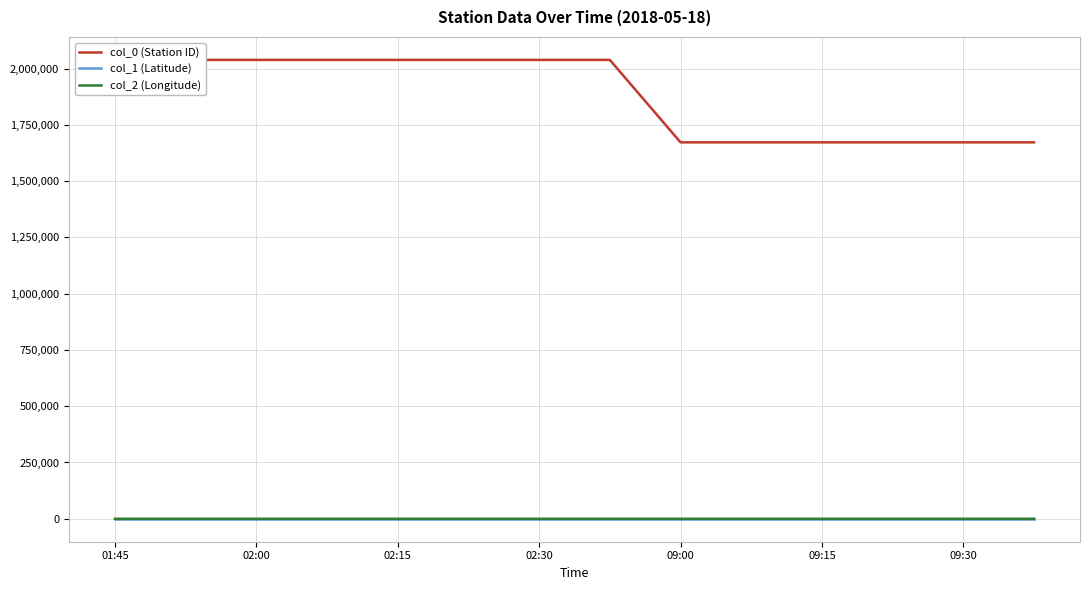

Which series has the widest spread of values?

col_0 (Station ID)